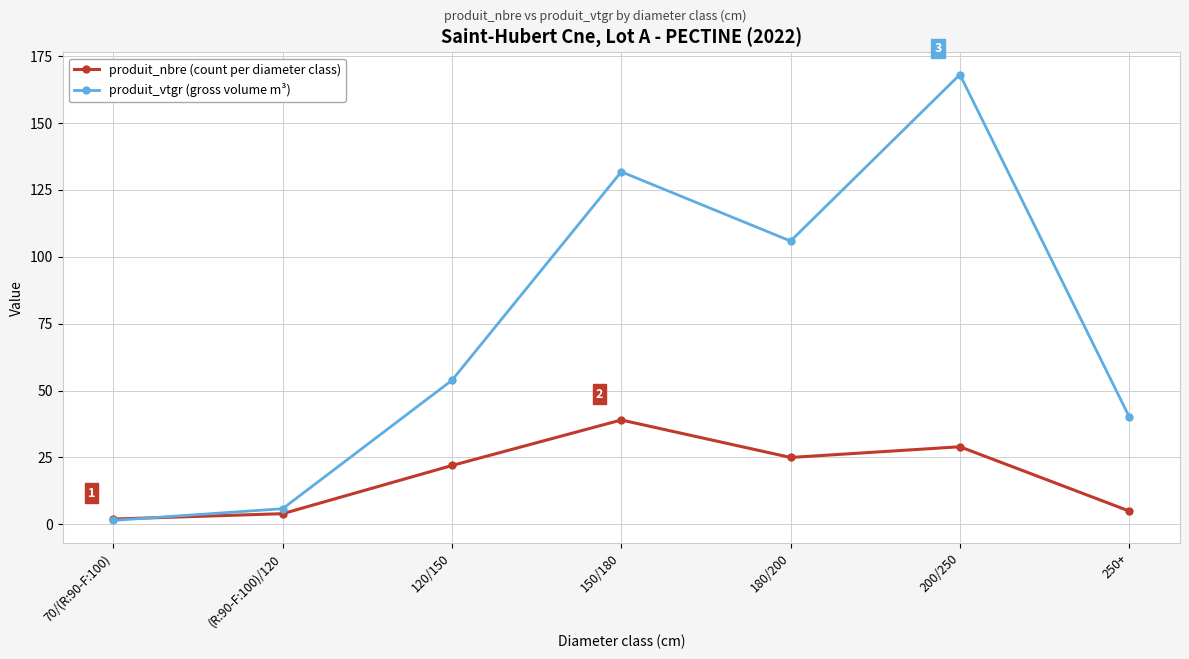

Where is the first local maximum for produit_vtgr (gross volume m³)?

150/180